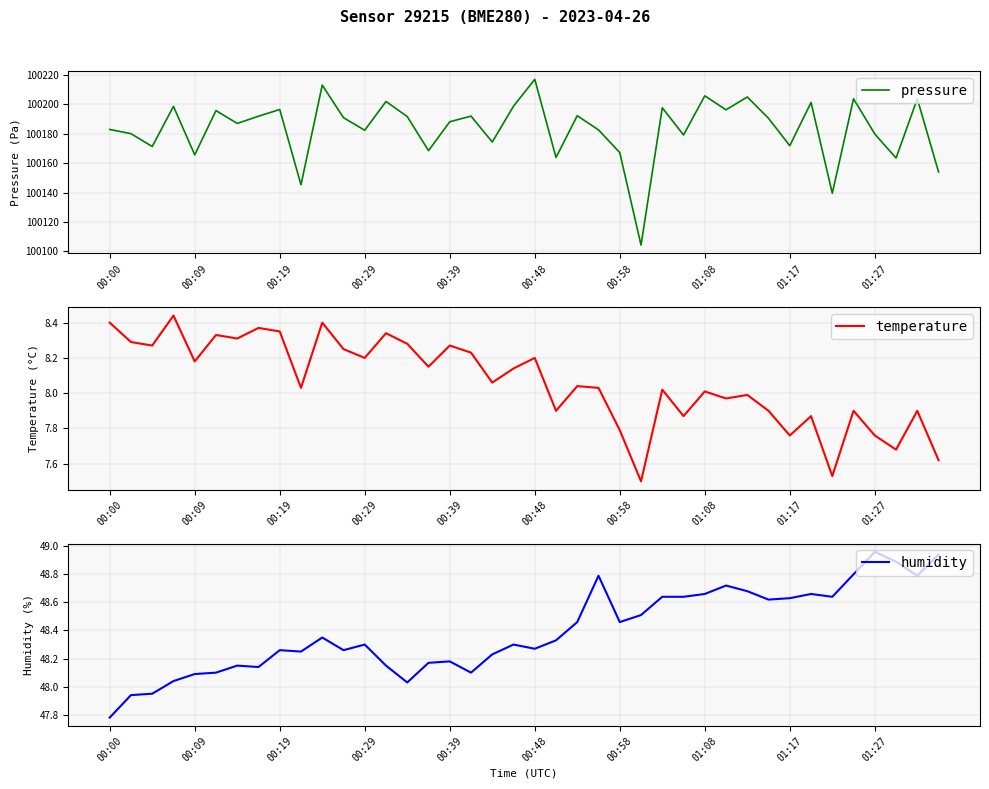

True or false: pressure and temperature cross at least once.

False